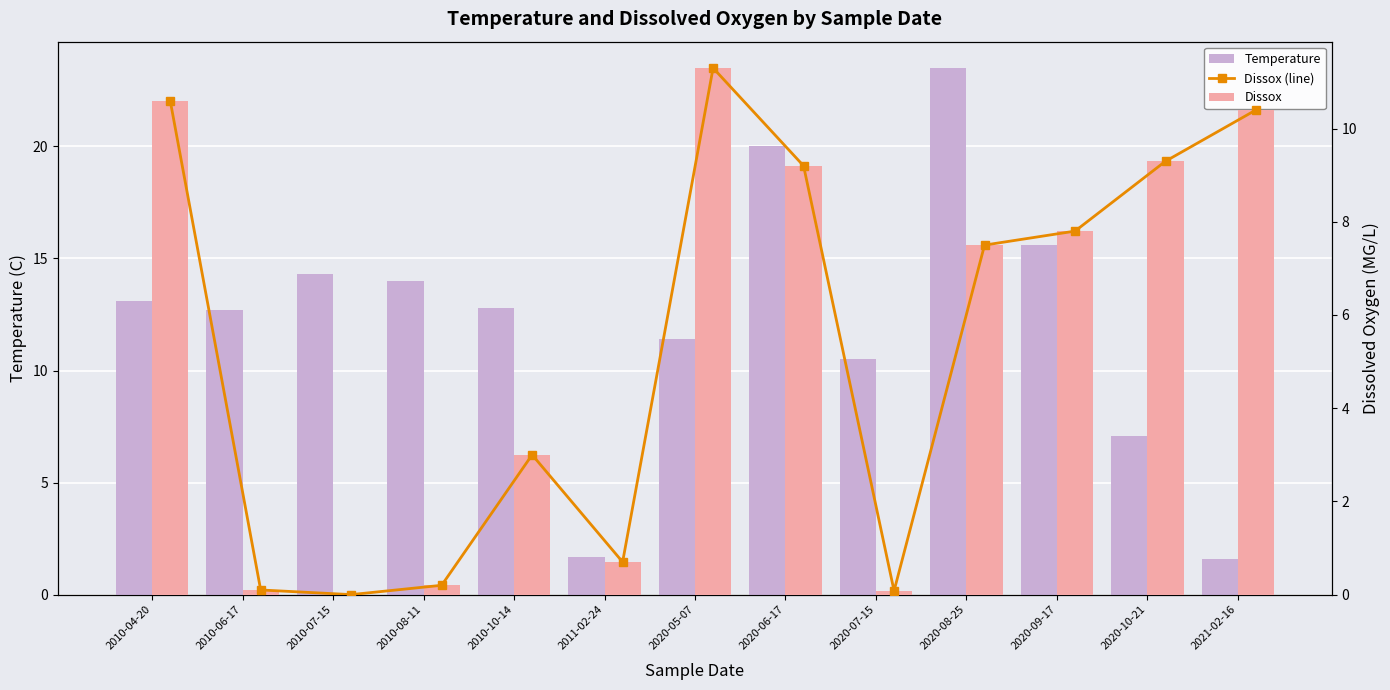

Where does the Dissox (line) series first go above 7?

2010-04-20